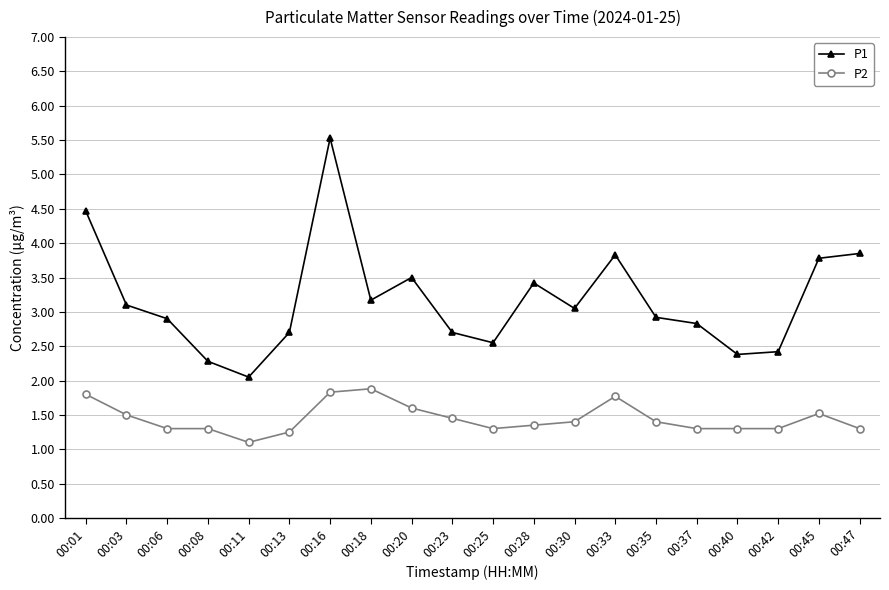

Where is P2 nearest to the value 1?

00:11